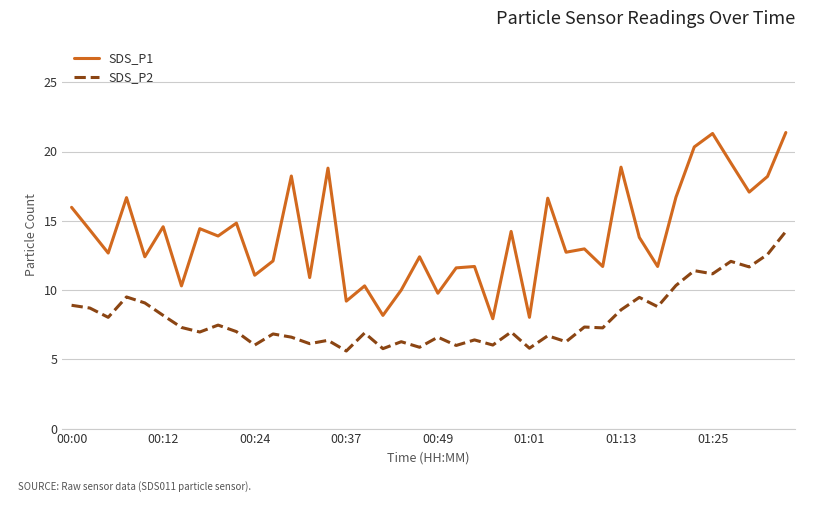

Rank the series by their average value, from highest to lowest.

SDS_P1, SDS_P2